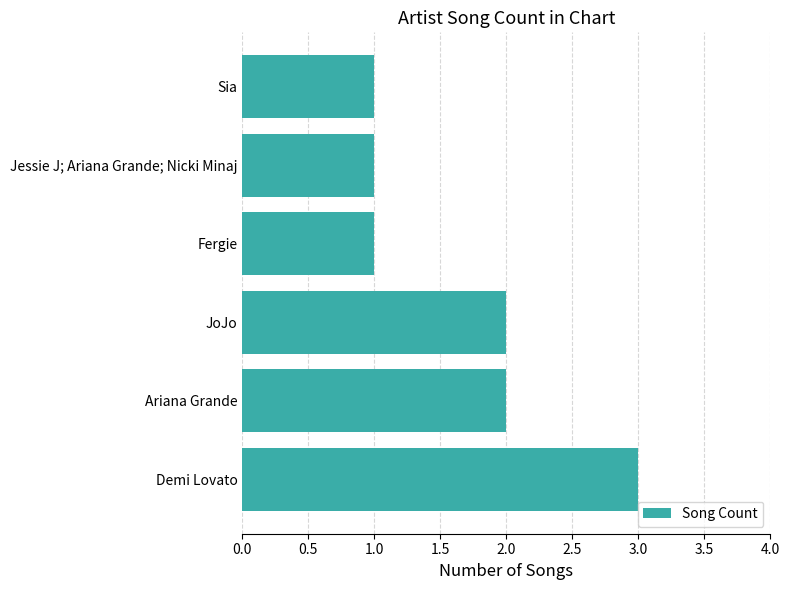

How many values are between 1 and 2?

5